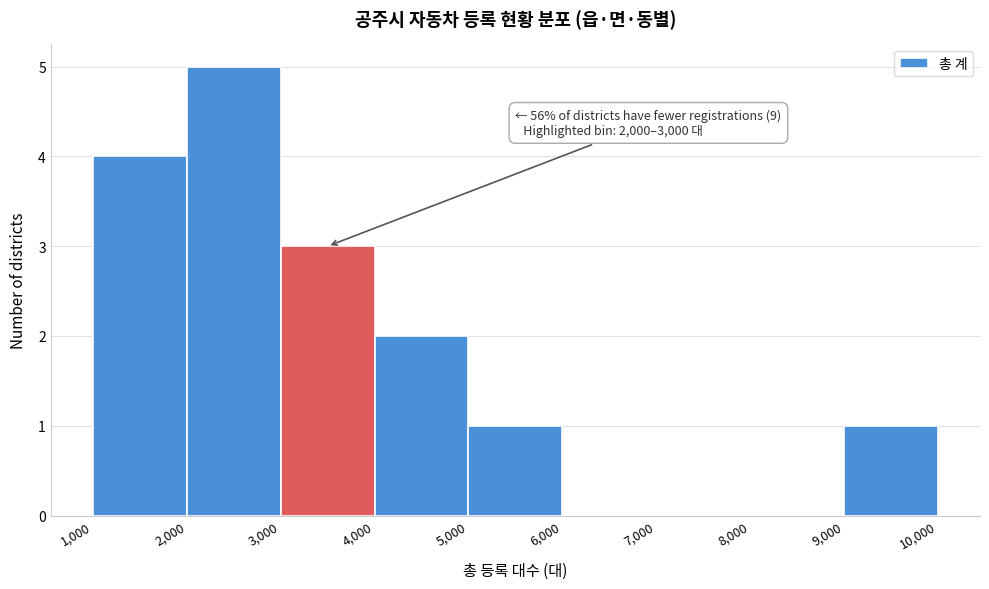

Which range on the x-axis has the tallest bar?

2,000 to 3,000